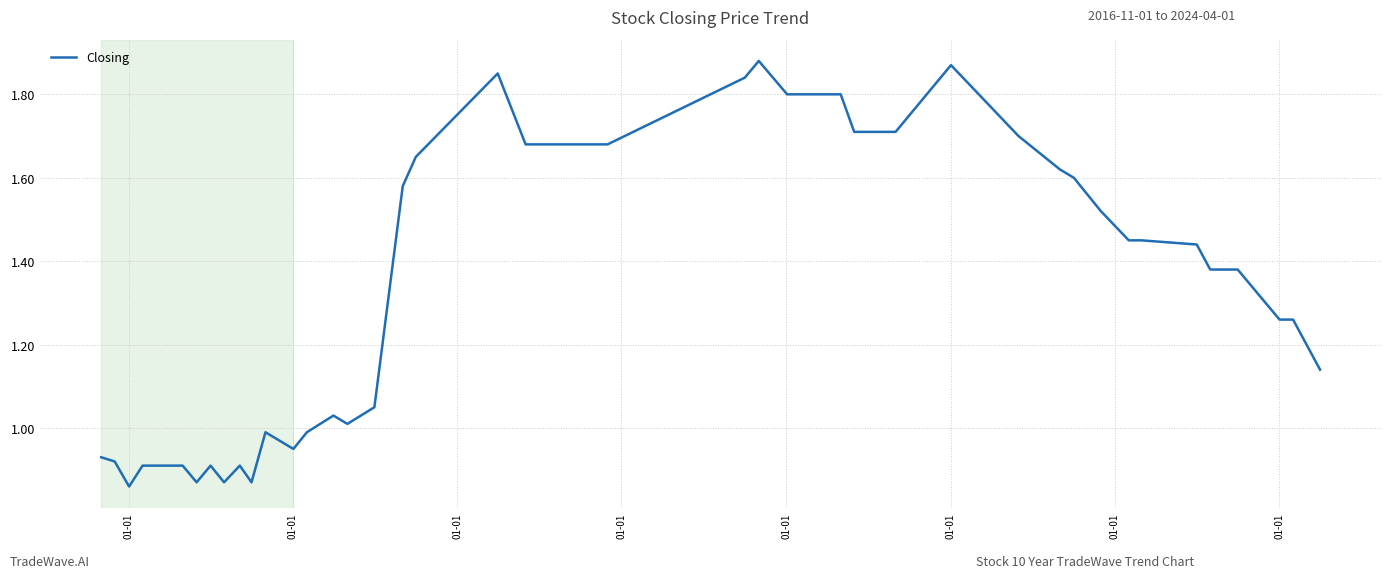

Which category has the lowest value across all series?

01-01